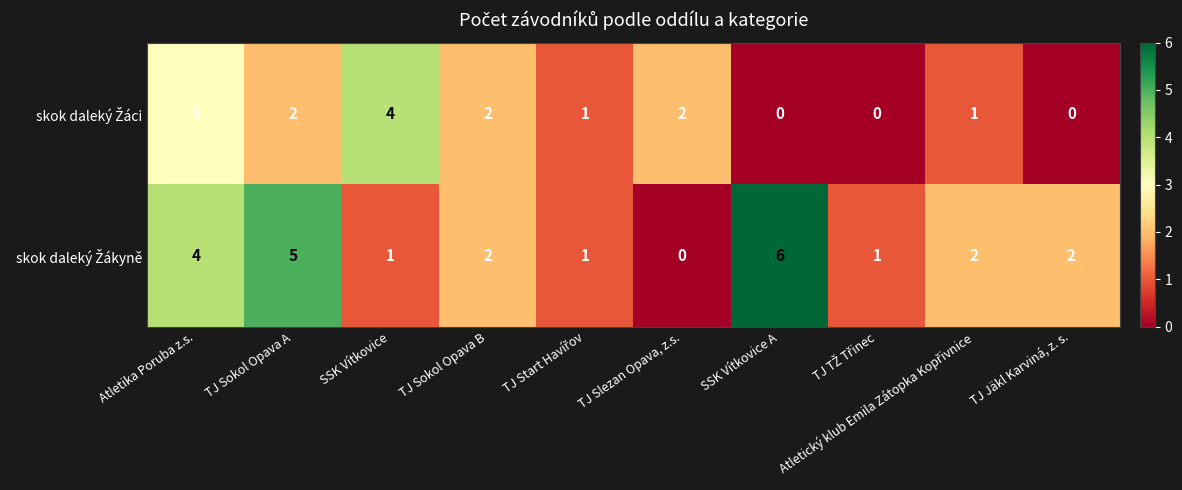

What is the maximum value shown in the chart?

6